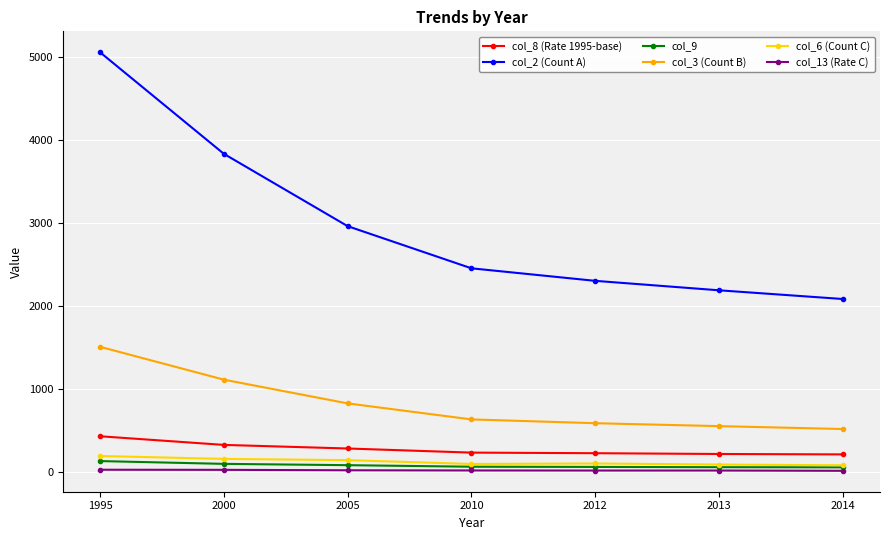

What is the value of the col_3 (Count B) point at the 4th from the left?

629.0